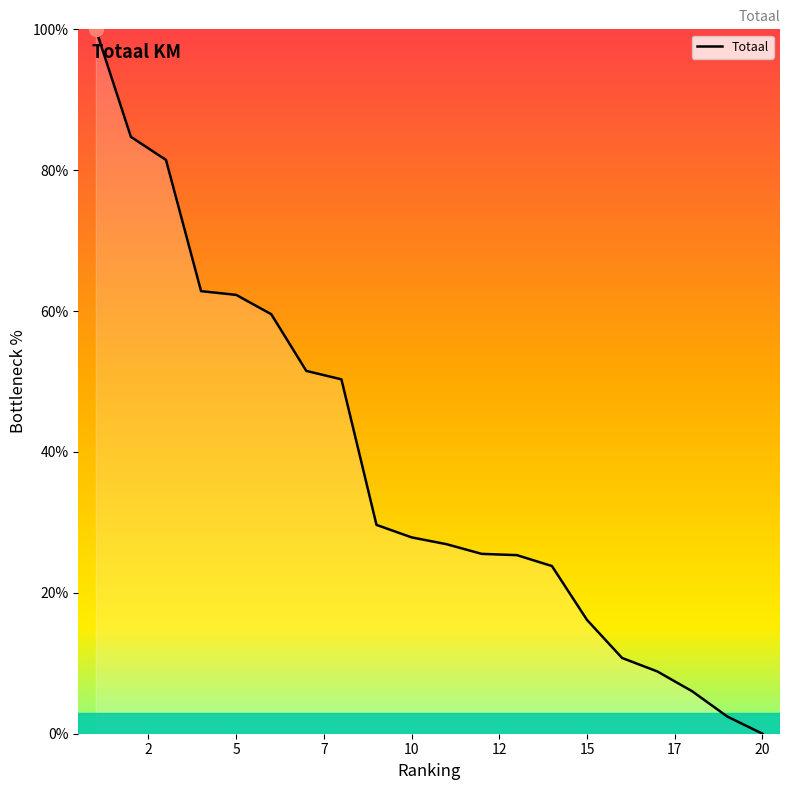

What is the greatest value displayed?

100.0